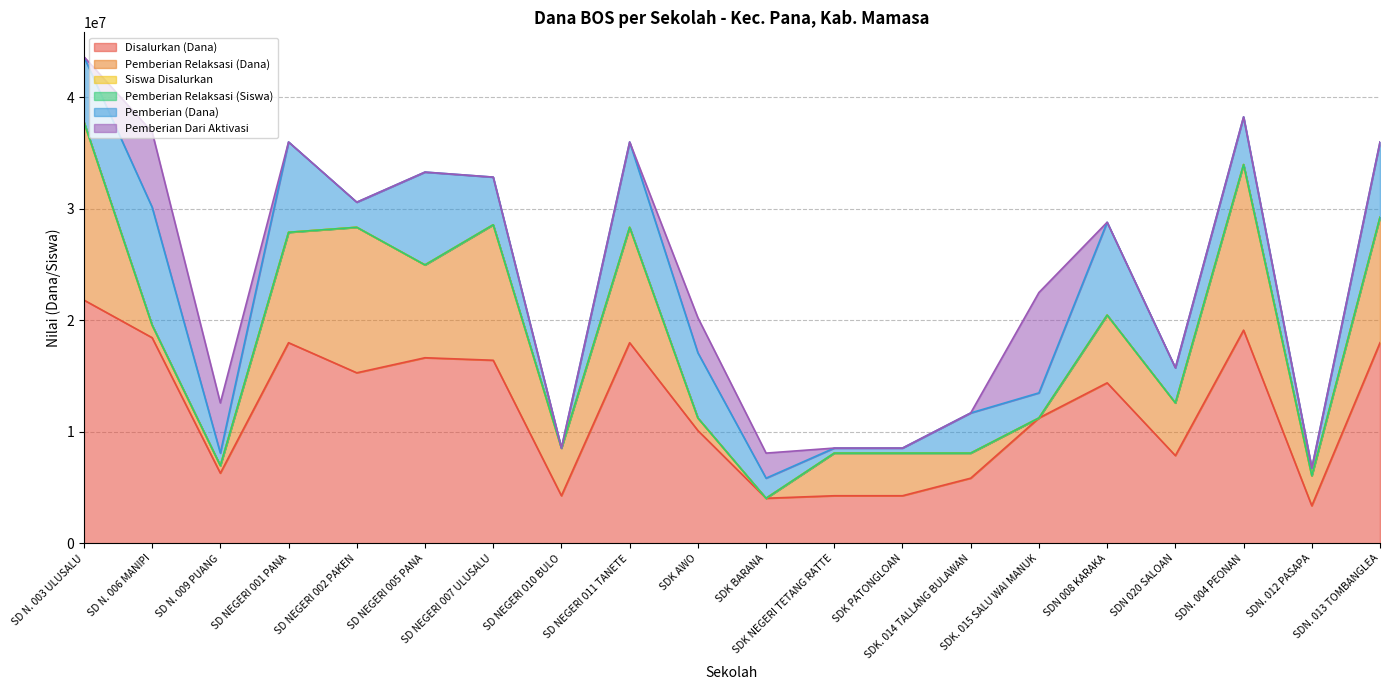

Rank the categories by Pemberian (Dana) value from highest to lowest.

SD N. 006 MANIPI, SD NEGERI 005 PANA, SDN 008 KARAKA, SD NEGERI 001 PANA, SD NEGERI 011 TANETE, SDN. 013 TOMBANGLEA, SD N. 003 ULUSALU, SDK AWO, SD NEGERI 007 ULUSALU, SDN. 004 PEONAN, SDK. 014 TALLANG BULAWAN, SDN 020 SALOAN, SD NEGERI 002 PAKEN, SDK. 015 SALU WAI MANUK, SDK BARANA, SD N. 009 PUANG, SDN. 012 PASAPA, SDK NEGERI TETANG RATTE, SDK PATONGLOAN, SD NEGERI 010 BULO